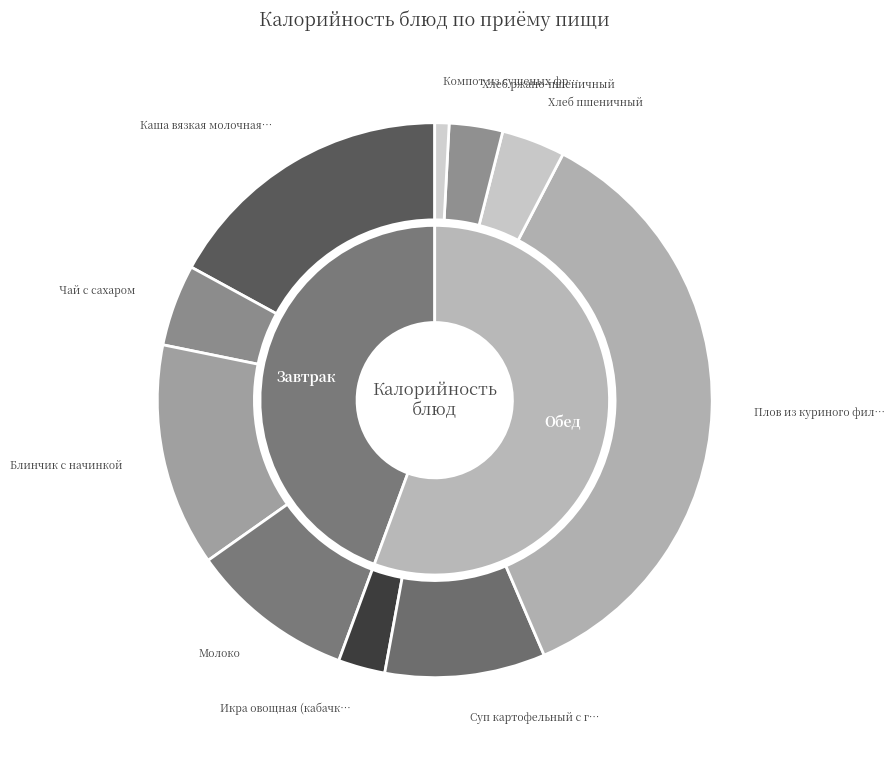

How many segments does this pie chart have?

10